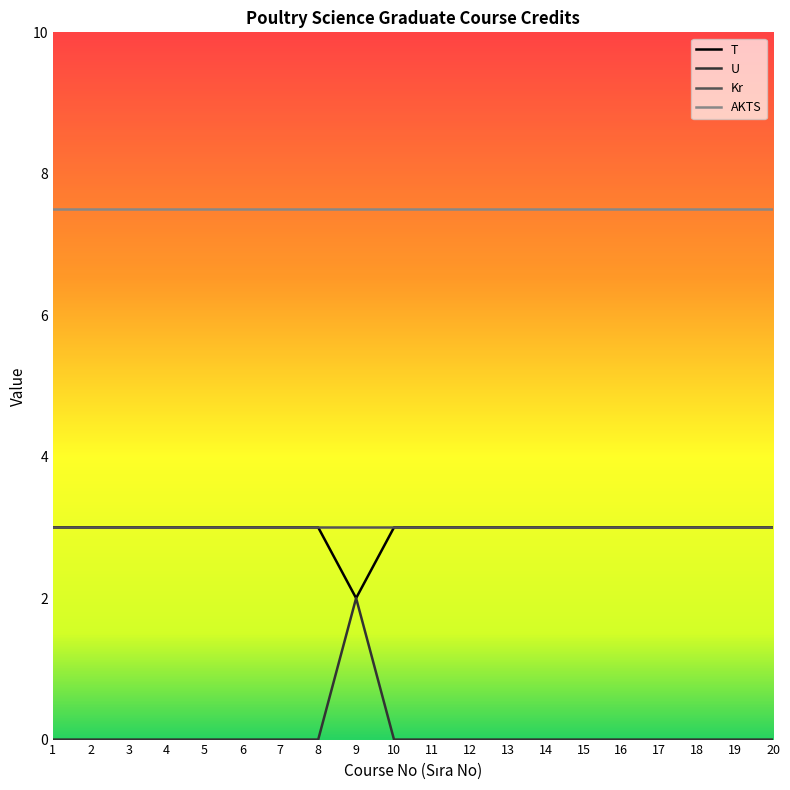

Which series has the largest total across all categories?

AKTS